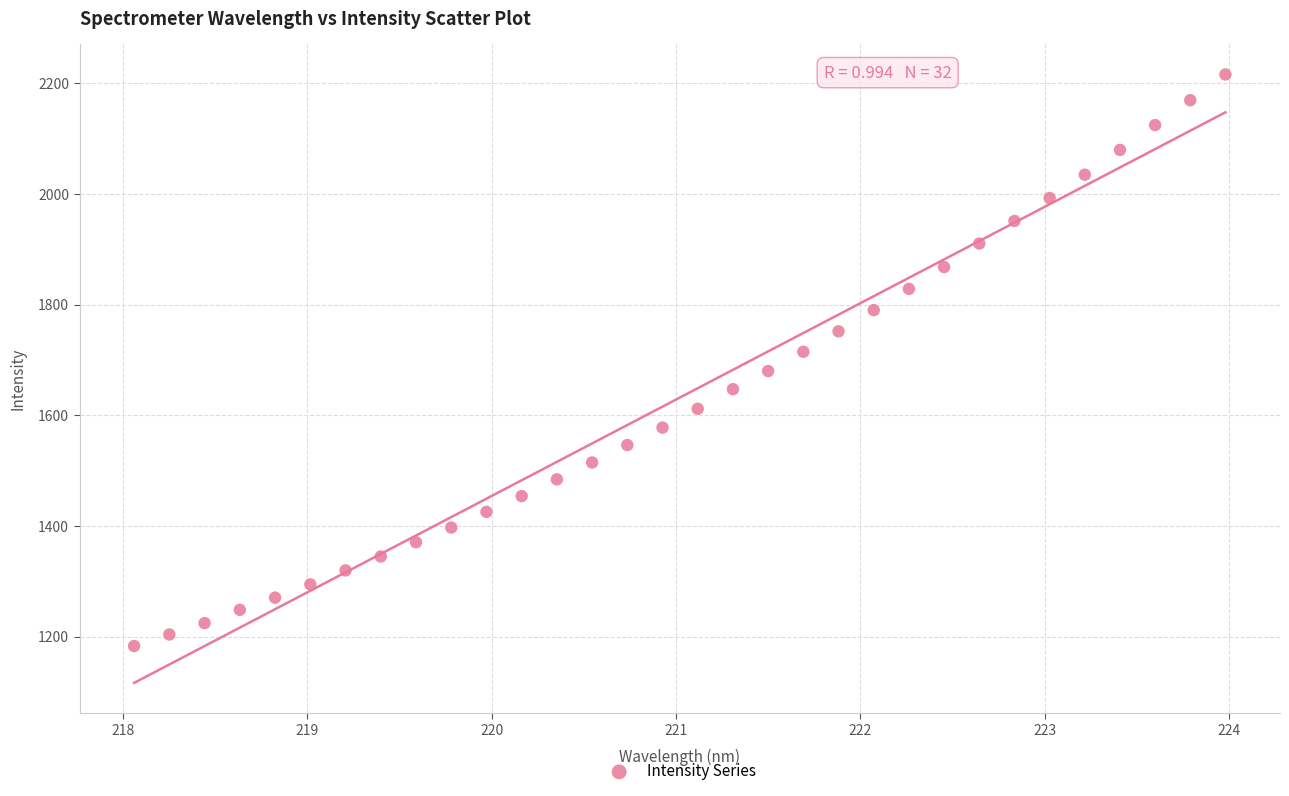

What is the range of X values (max minus min)?

5.9